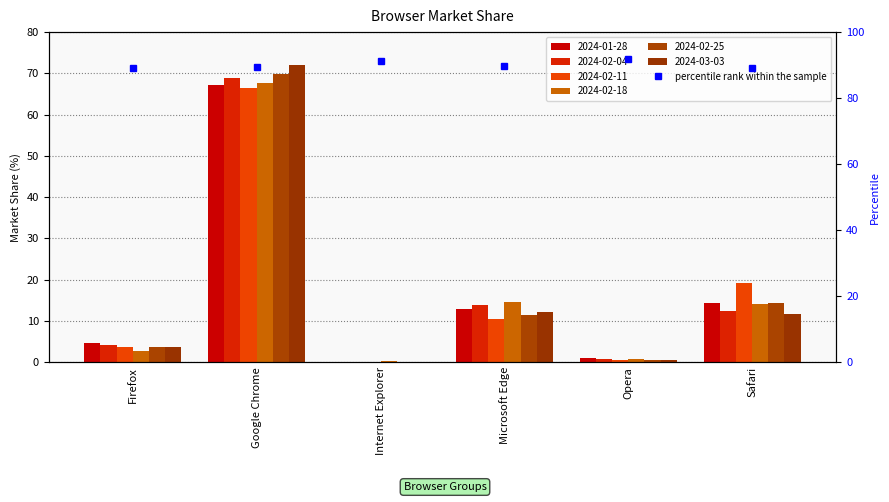

What is the difference between the second highest and second lowest values in the 2024-01-28 series?

13.4